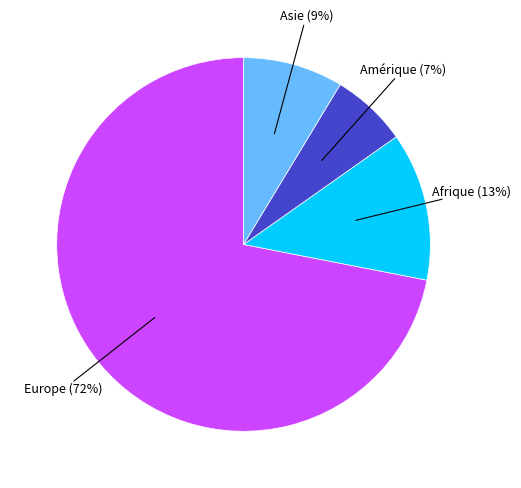

To the nearest percent, what is the average slice percentage?

25%